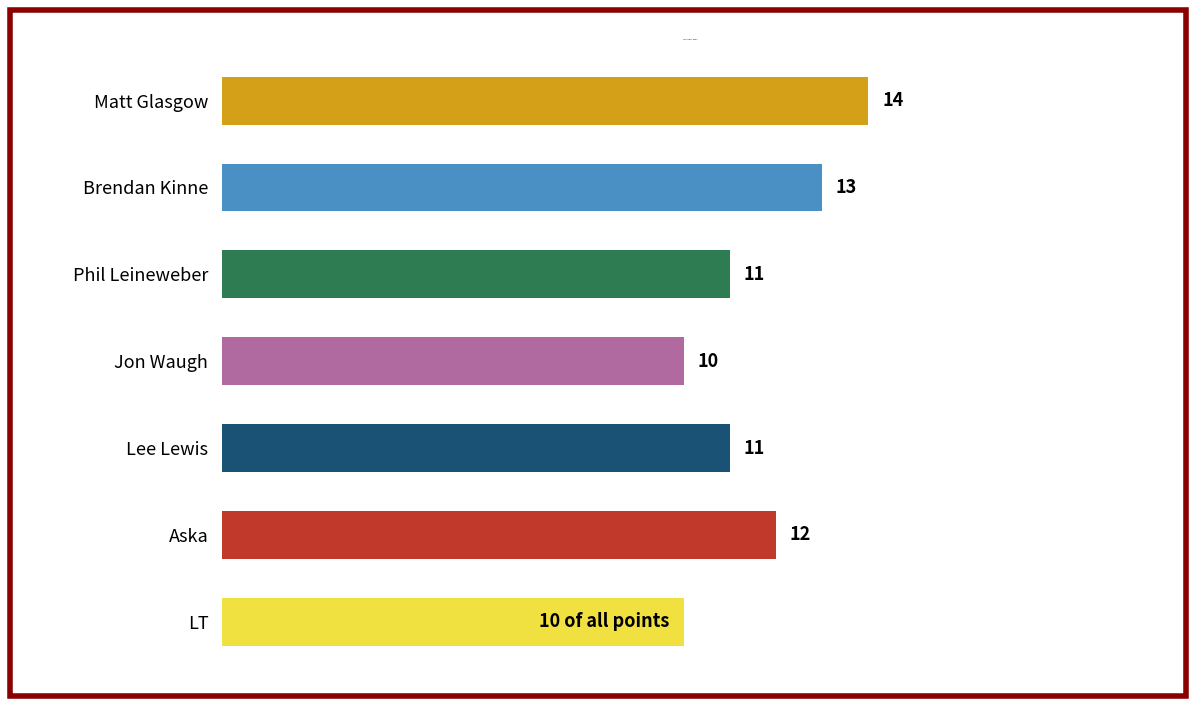

Which category has the highest value across all series?

Matt Glasgow